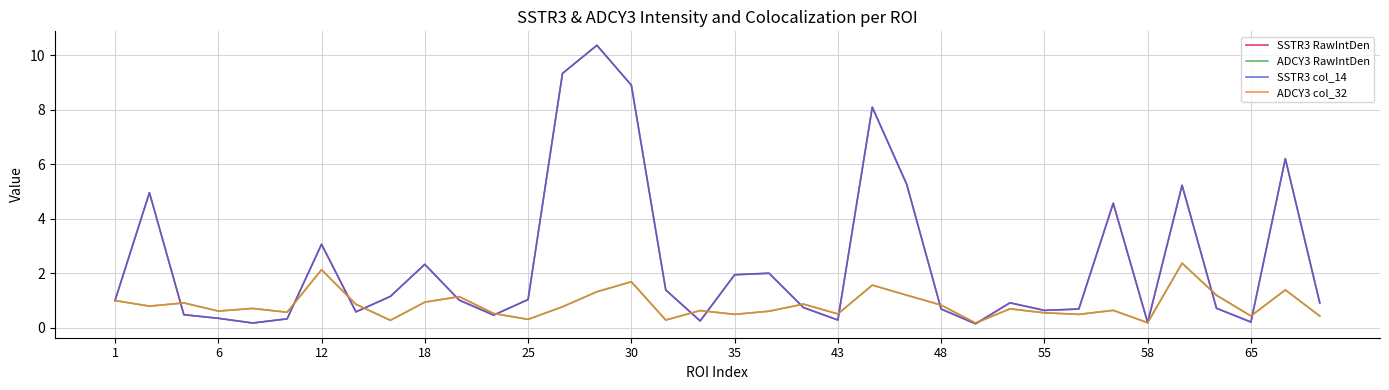

Is this an area chart (filled region under the line)?

No